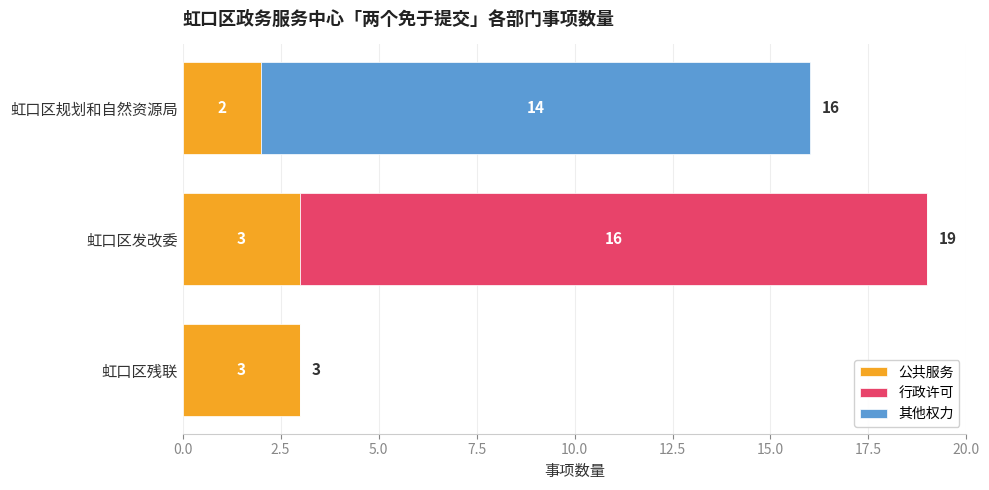

At which category is the sum across all series the highest?

虹口区发改委